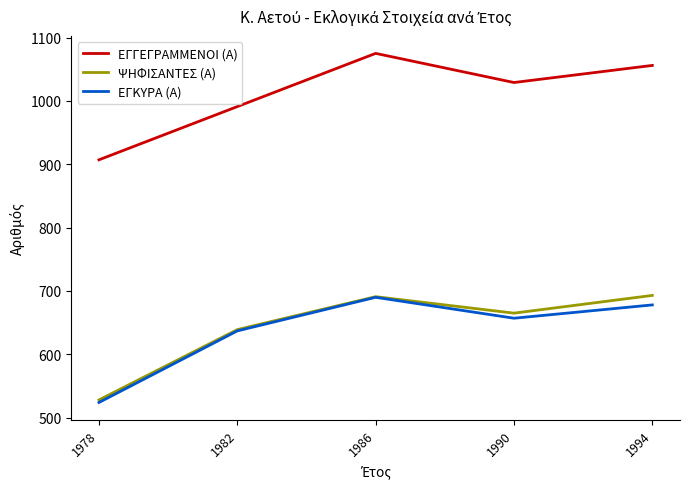

List the labels in order of ΕΓΓΕΓΡΑΜΜΕΝΟΙ (Α) value, smallest first.

1978, 1982, 1990, 1994, 1986